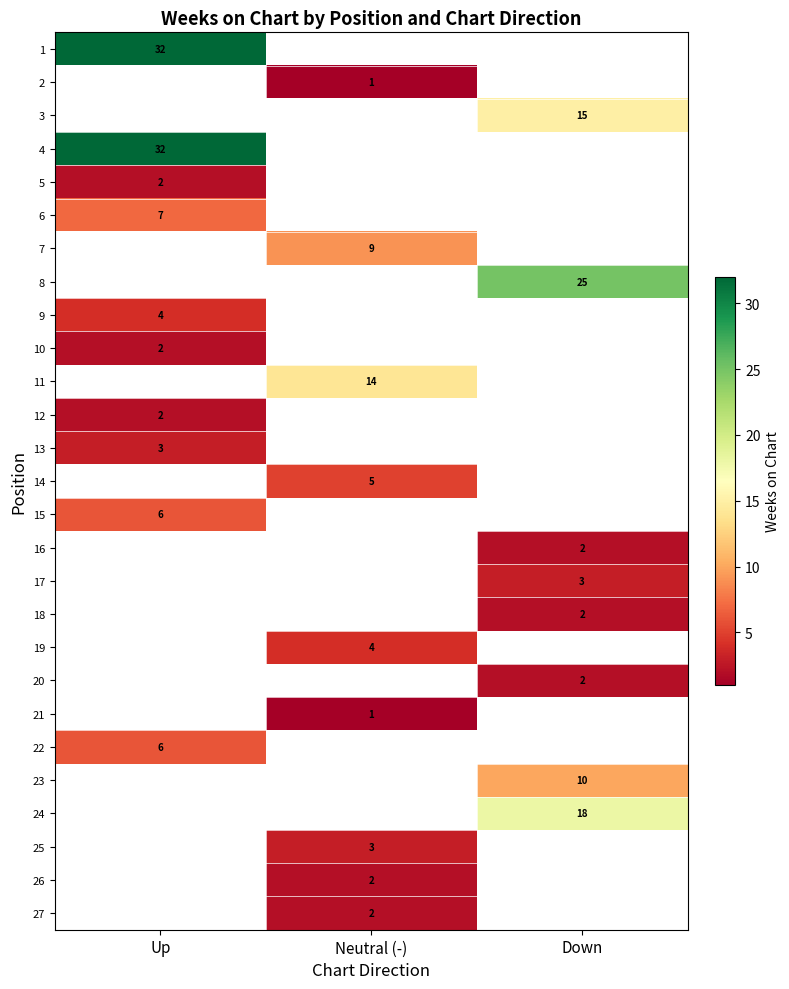

What is the difference between the highest and lowest values at Up?

30.0